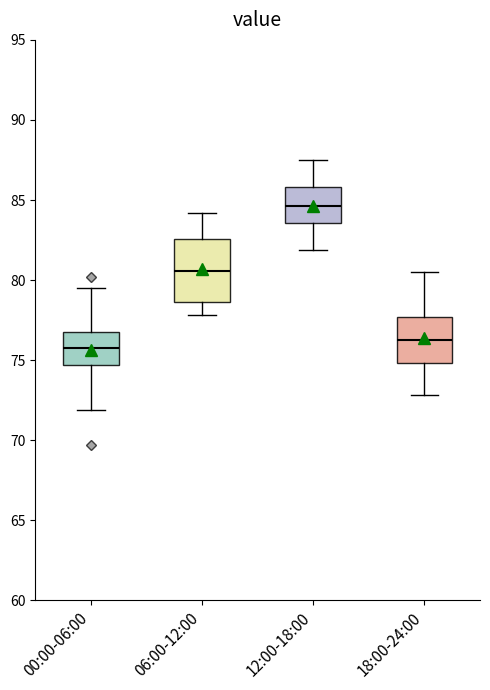

Reading left to right, read every box against the y-axis: the position of its median line, the range the box covers, and the ends of its whiskers. The values are not printed on the chart, so give them approximately, as read against the axis.

00:00-06:00: median 76.0, box 74.5 to 77.0, whiskers 72.0 to 79.5
06:00-12:00: median 80.5, box 78.5 to 82.5, whiskers 78.0 to 84.0
12:00-18:00: median 84.5, box 83.5 to 86.0, whiskers 82.0 to 87.5
18:00-24:00: median 76.5, box 75.0 to 77.5, whiskers 73.0 to 80.5